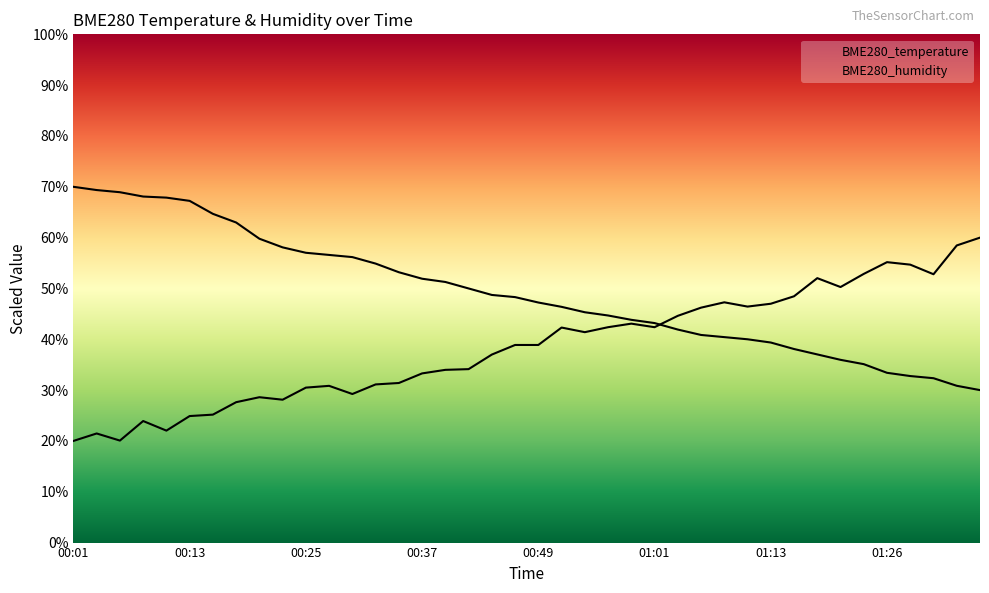

How many lines are shown in the chart?

2